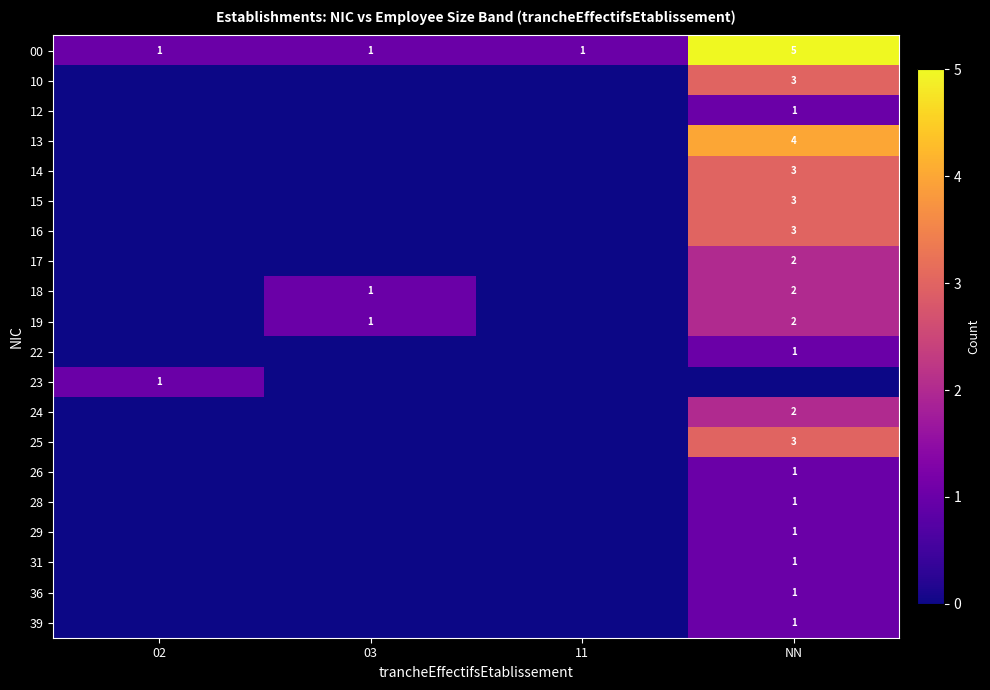

True or false: 19 has a value of 1 at 03.

True